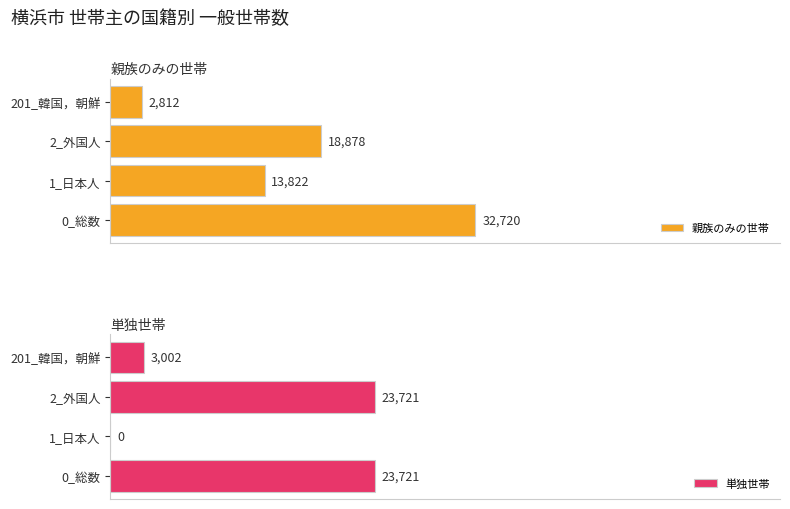

List the labels in order of 親族のみの世帯 value, largest first.

0_総数, 2_外国人, 1_日本人, 201_韓国，朝鮮